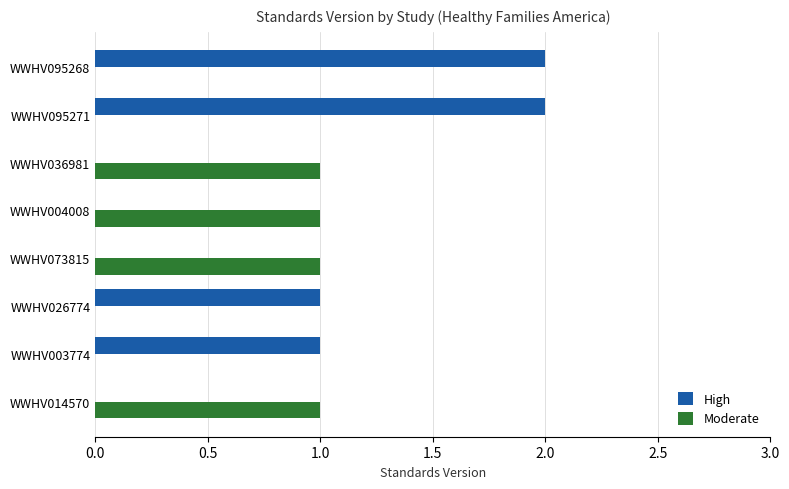

What is the sum of all High values?

6